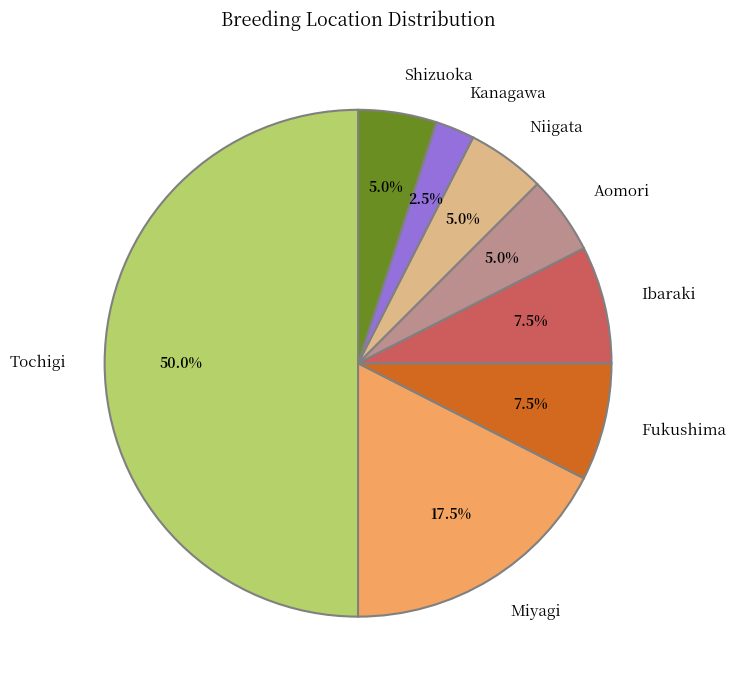

To the nearest percent, what is the difference between the Ibaraki and Kanagawa slice percentages?

5%